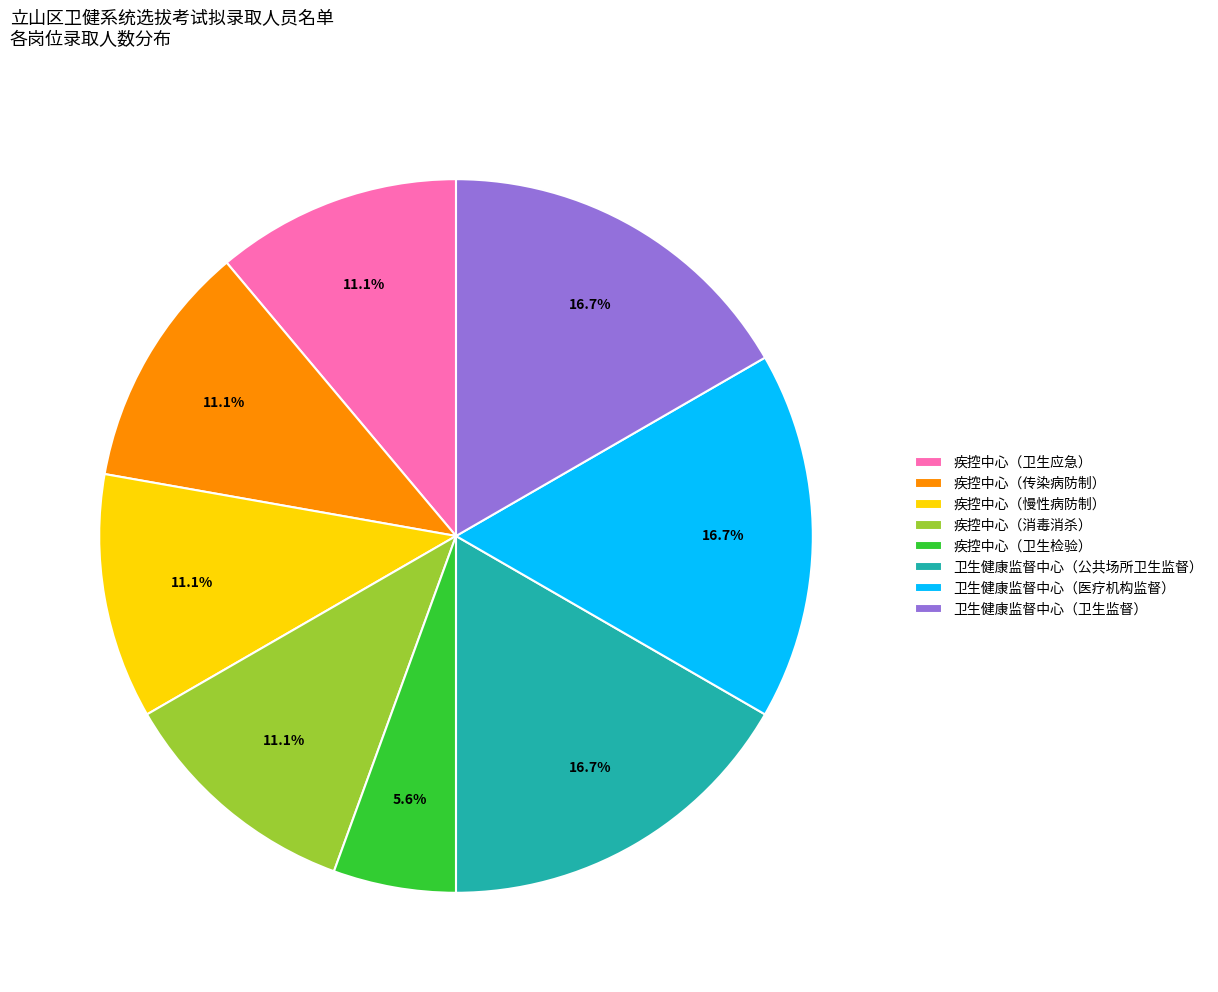

What percentage is the 卫生健康监督中心（卫生监督） slice, to the nearest percent?

17%